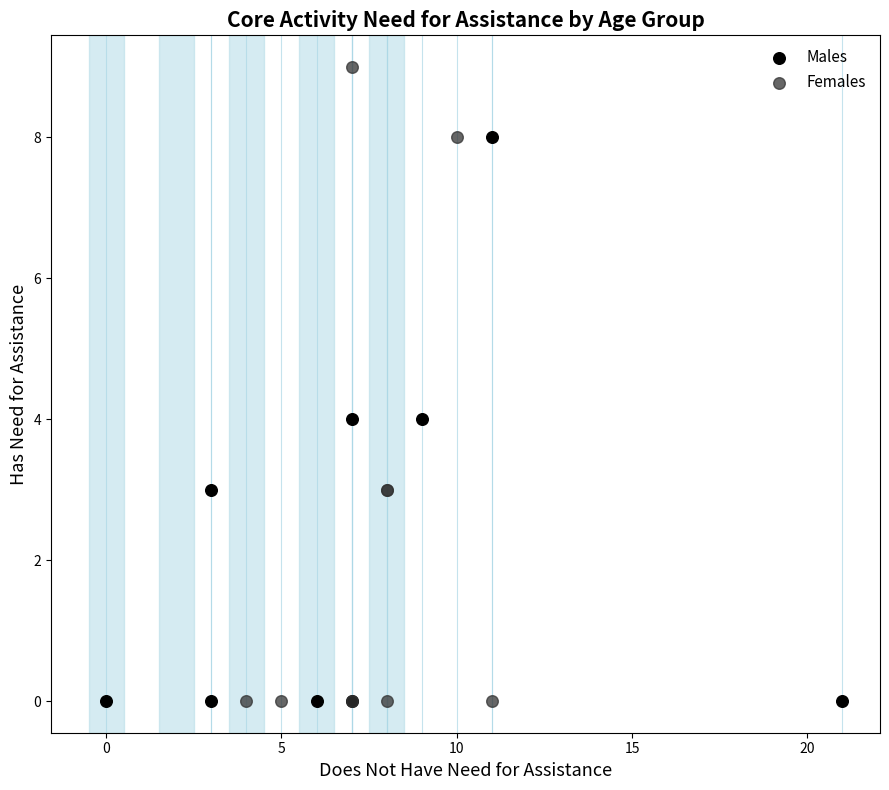

Which series has the largest Y range (max minus min)?

Females